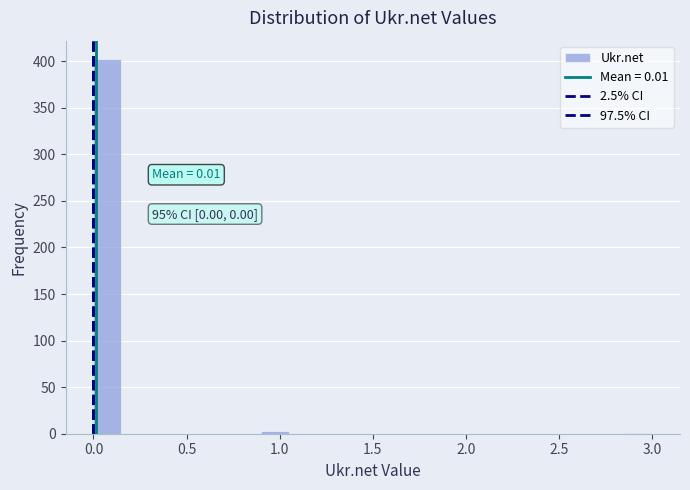

Around what value on the x-axis is the tallest bar? Give the approximate position of its centre, as read against the axis.

0.10